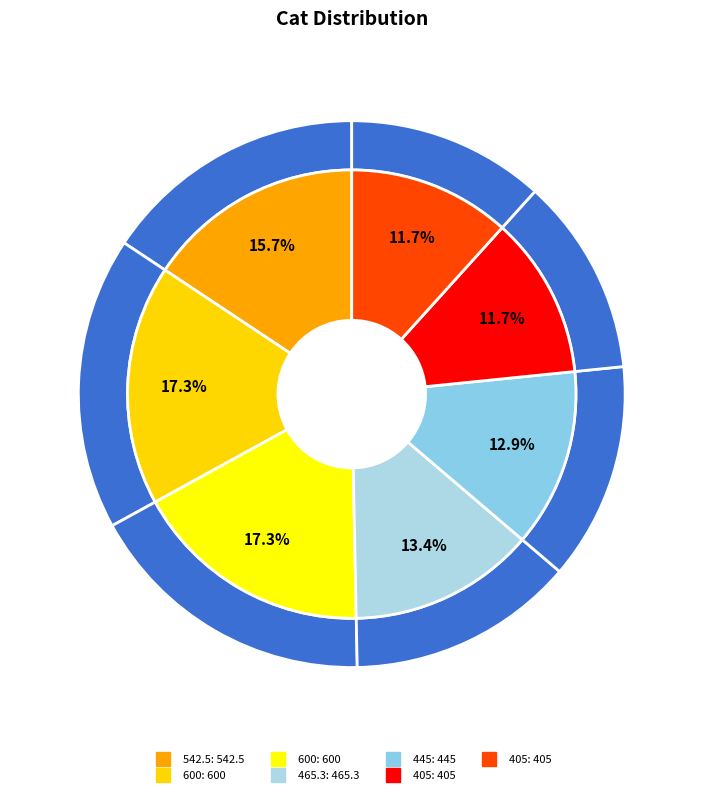

Count the number of slices in the pie.

7